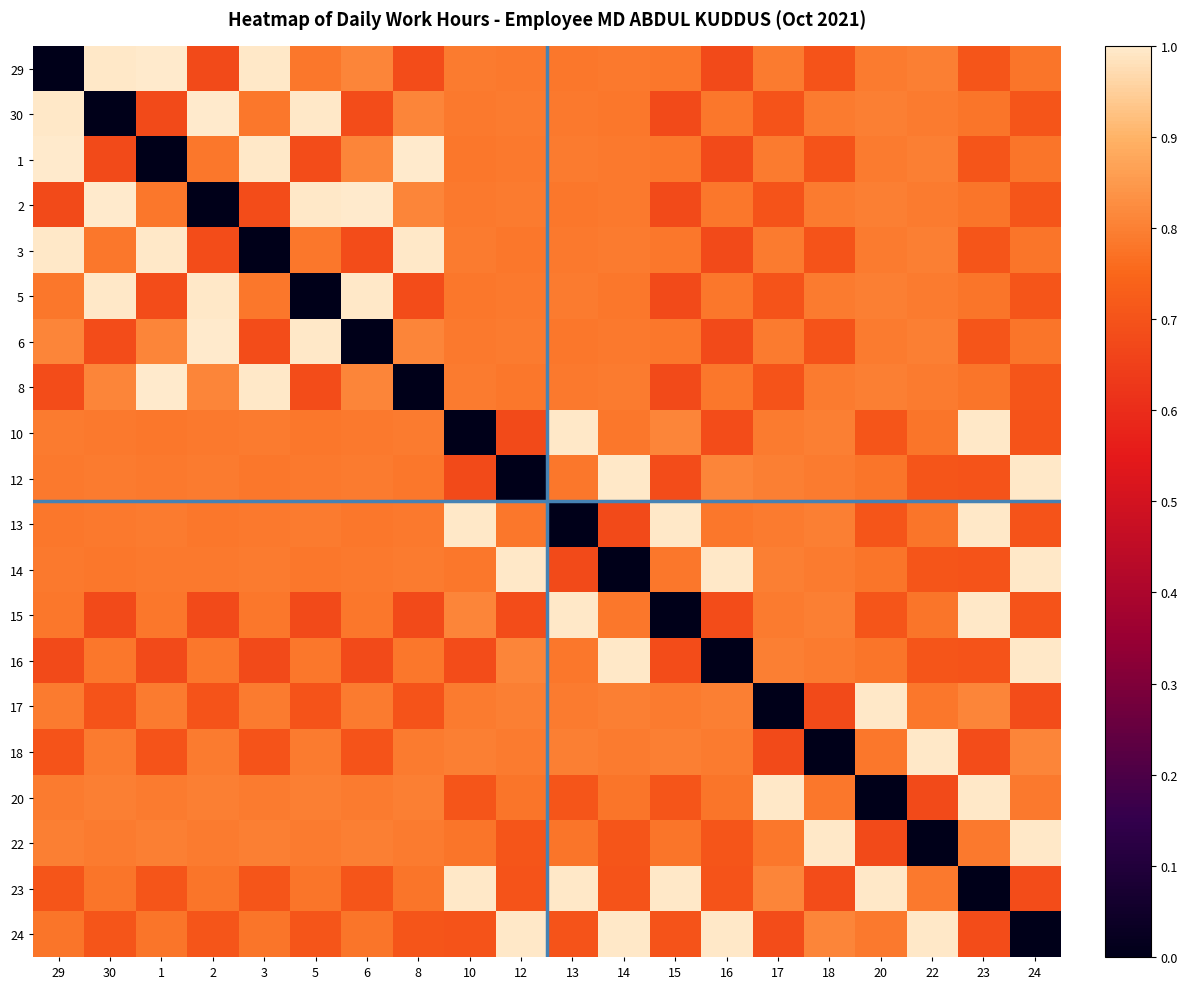

At which category is the sum across all series the highest?

14